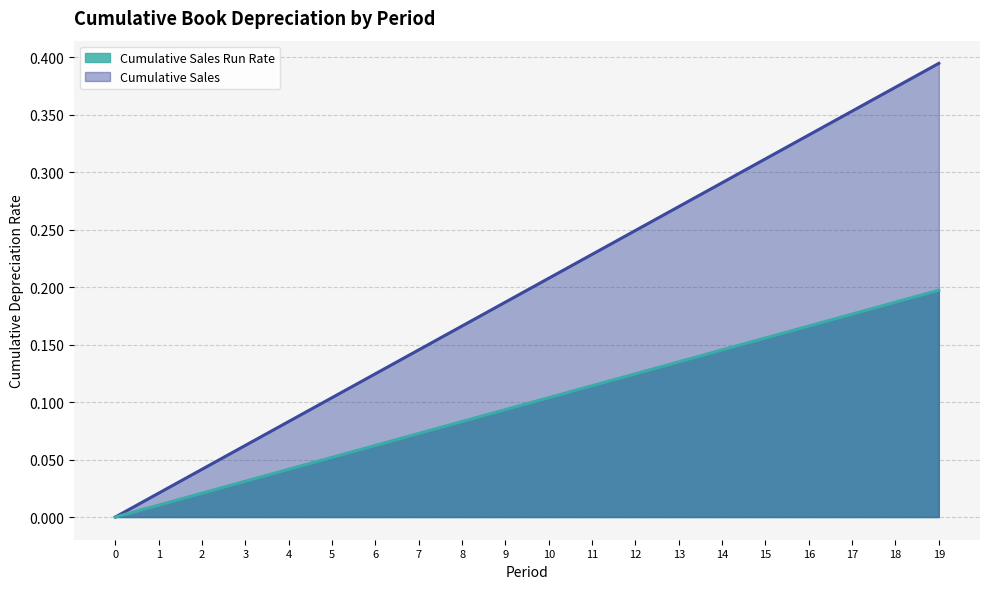

What is the difference between the Cumulative Sales values at 9 and 6?

0.1